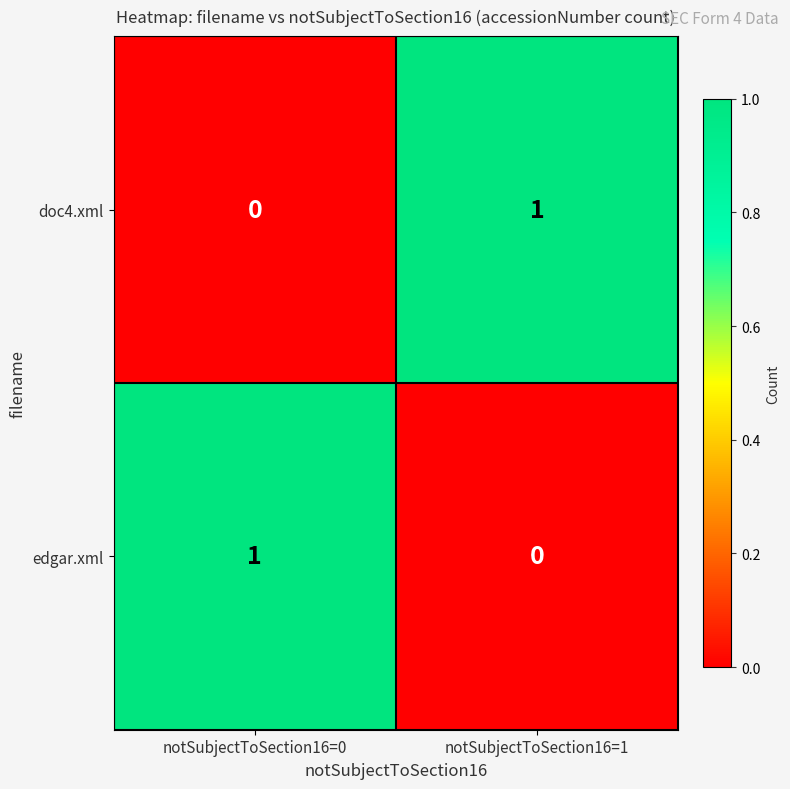

The value of edgar.xml at notSubjectToSection16=0 is 1. True or false?

True